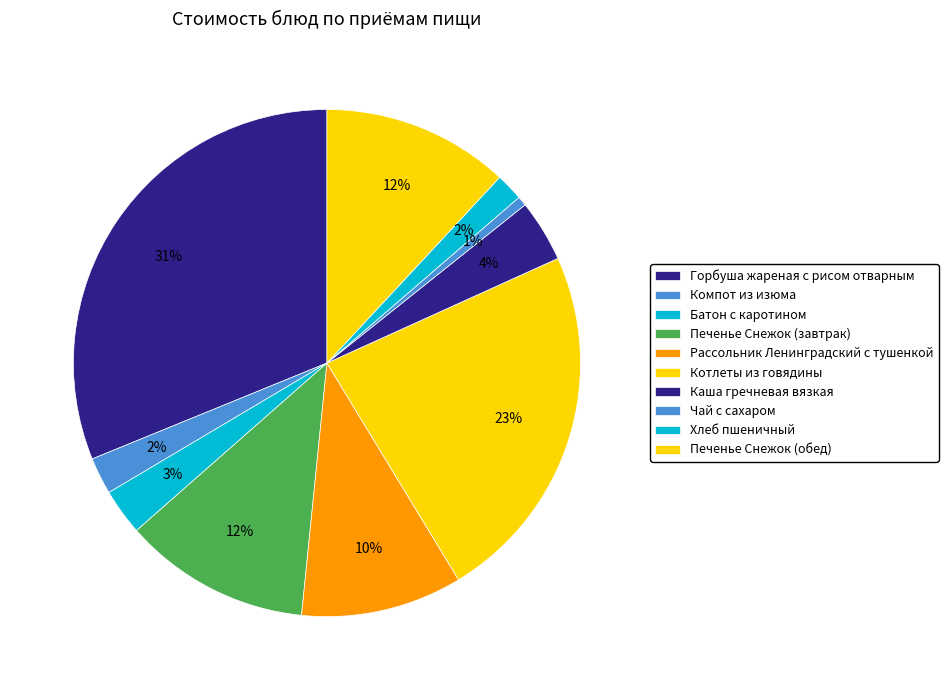

How many slices are in this pie chart?

10